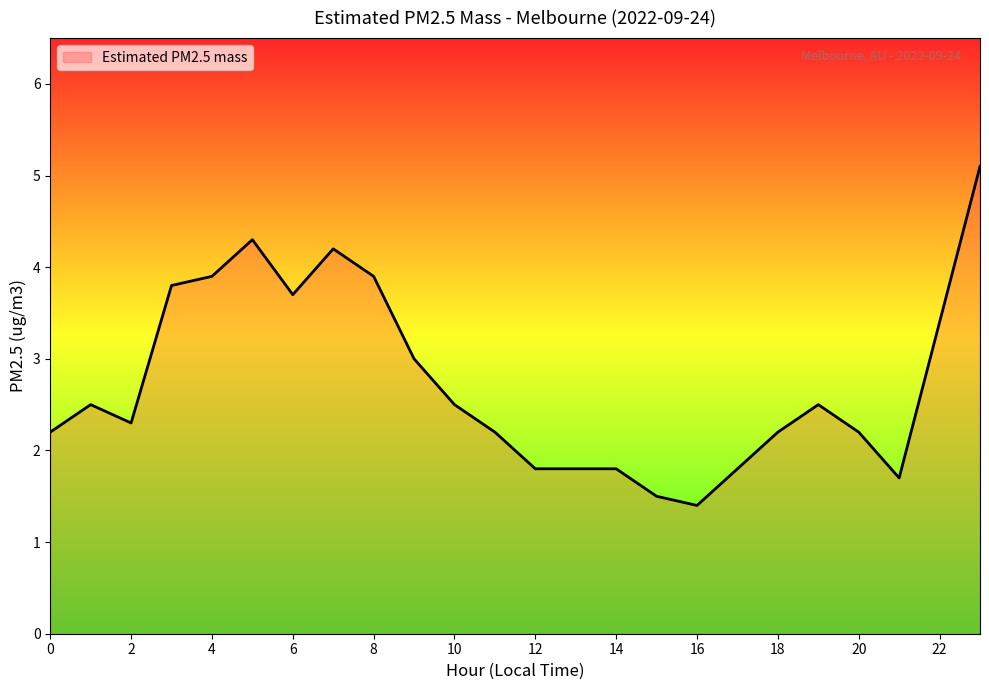

What is the greatest value displayed?

5.1